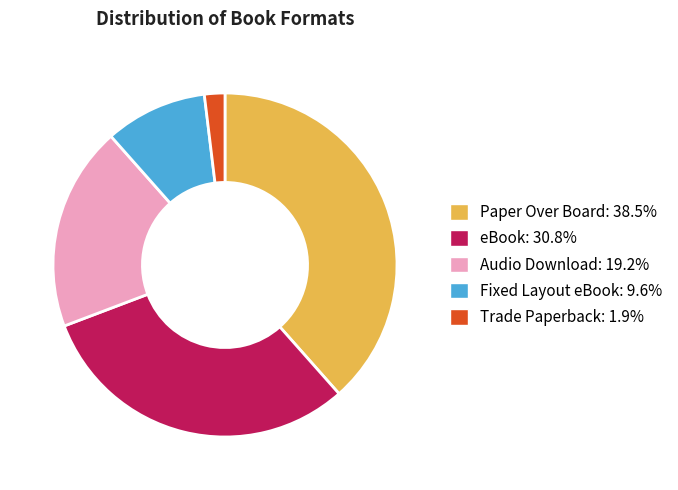

Which slice is the largest?

Paper Over Board